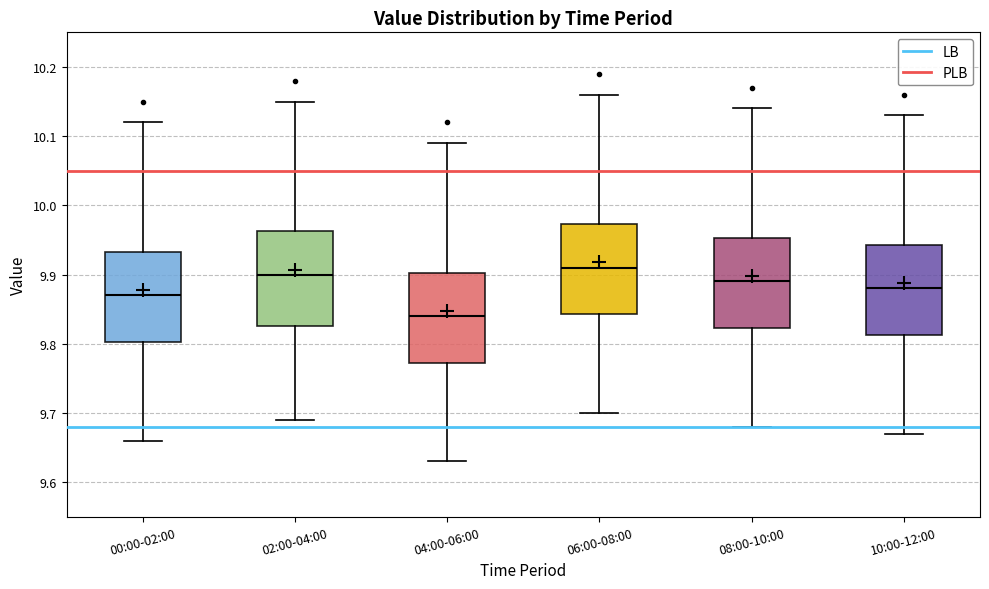

Reading left to right, transcribe this box plot: for each box, give where its median line is, the range the box spans, and where its two whiskers end, as read against the y-axis. The values are not printed on the chart, so give them approximately, as read against the axis.

00:00-02:00: median 9.87, box 9.80 to 9.93, whiskers 9.66 to 10.12
02:00-04:00: median 9.90, box 9.83 to 9.96, whiskers 9.69 to 10.15
04:00-06:00: median 9.84, box 9.77 to 9.90, whiskers 9.63 to 10.09
06:00-08:00: median 9.91, box 9.84 to 9.97, whiskers 9.70 to 10.16
08:00-10:00: median 9.89, box 9.82 to 9.95, whiskers 9.68 to 10.14
10:00-12:00: median 9.88, box 9.81 to 9.94, whiskers 9.67 to 10.13